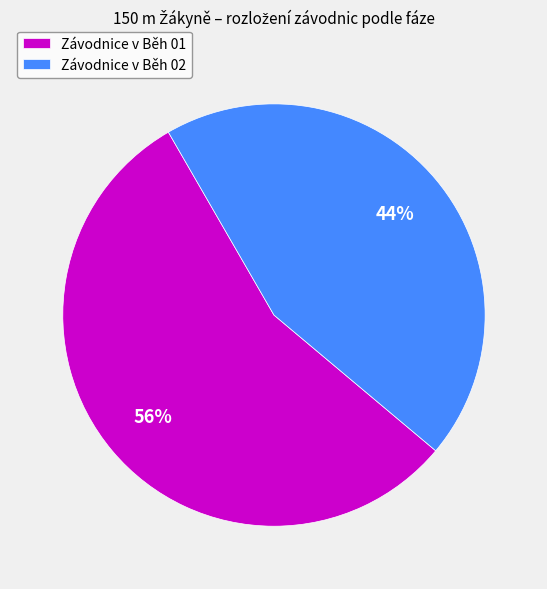

Do Závodnice v Běh 02 and Závodnice v Běh 01 together represent more than half of the pie?

Yes